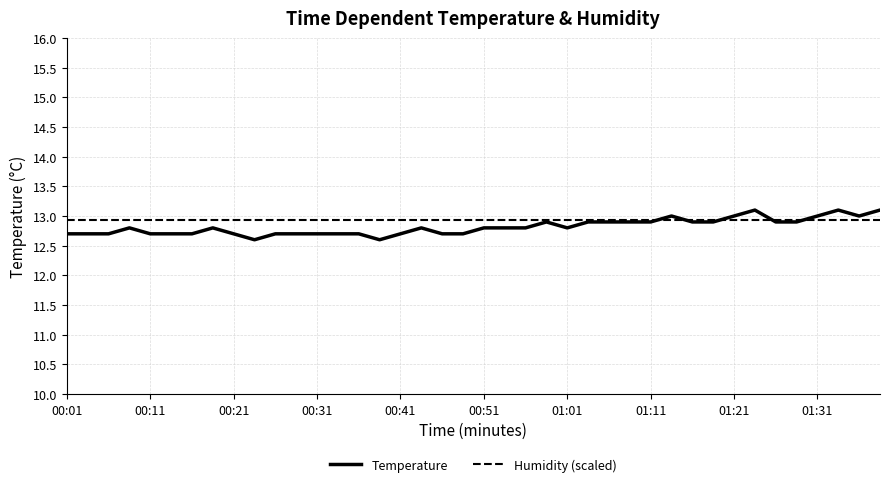

How many categories are shown in the chart?

40